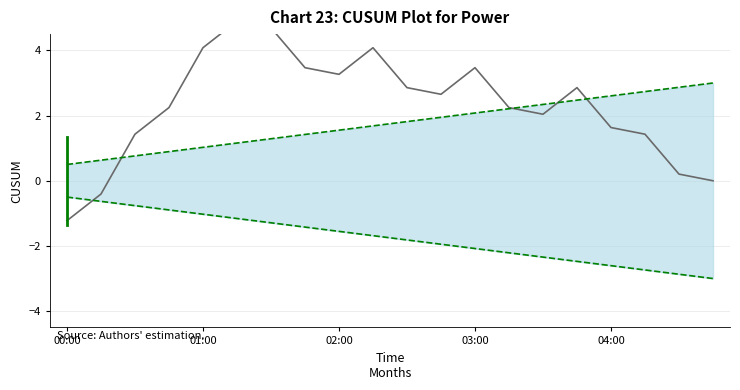

What position from the right is 7?

13